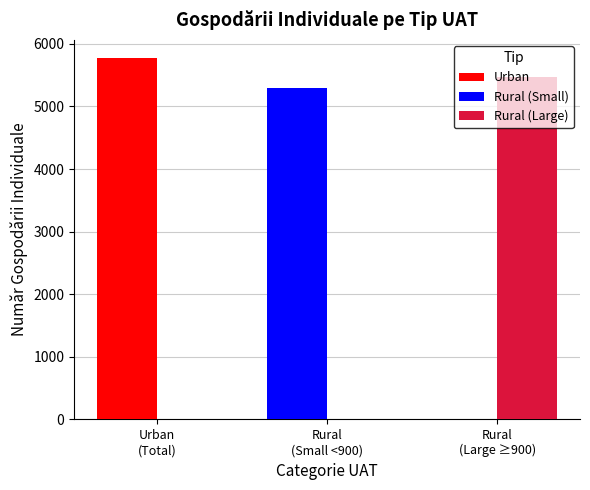

Is it true that Rural (Large) equals 3128 at Urban
(Total)?

False